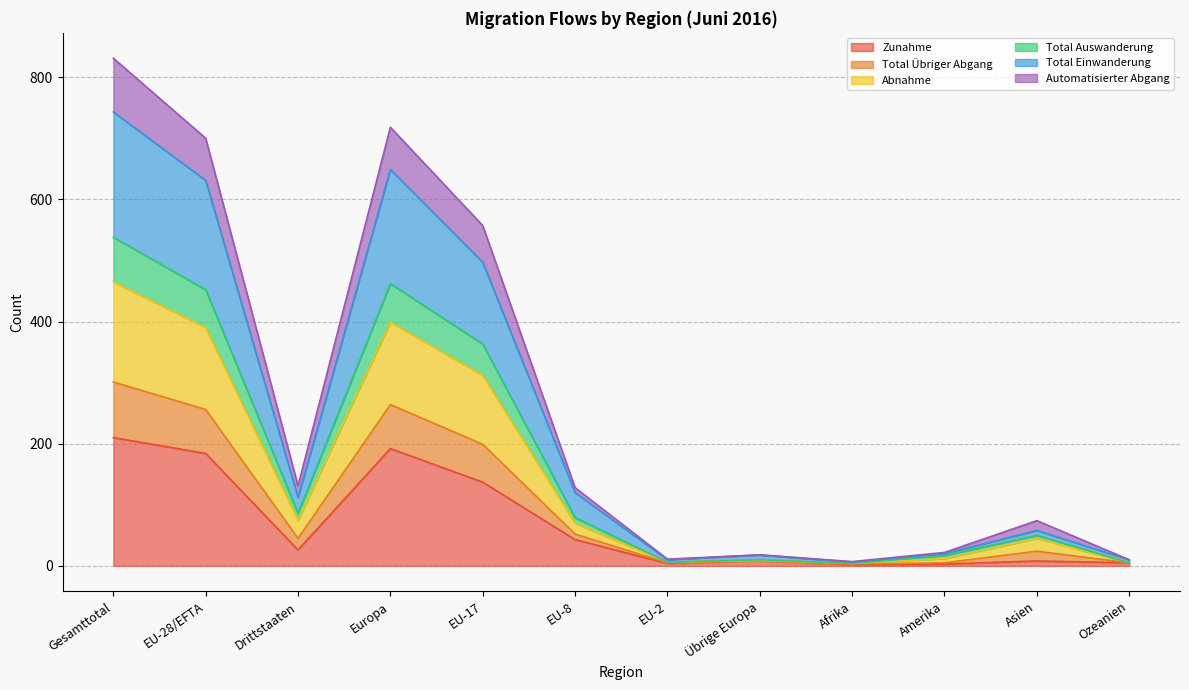

How many values in the Zunahme series exceed 26?

5